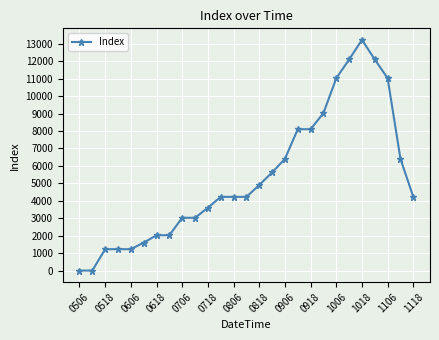

What is the greatest value displayed?

13225